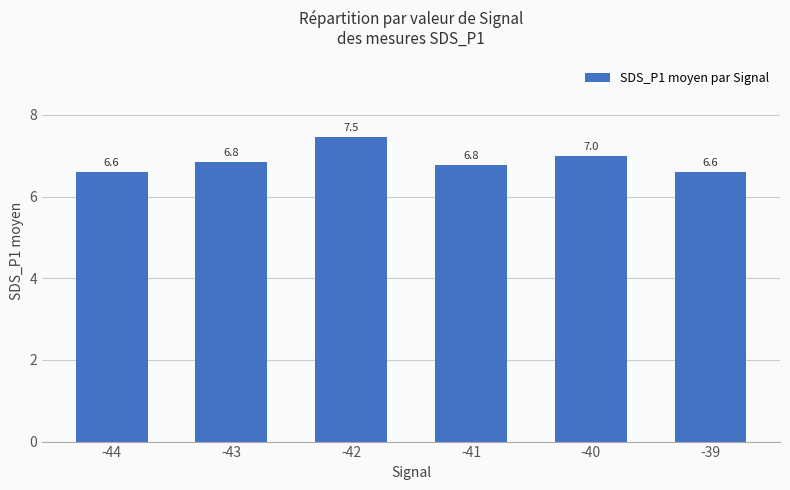

Where is the data nearest to the value 7?

-40